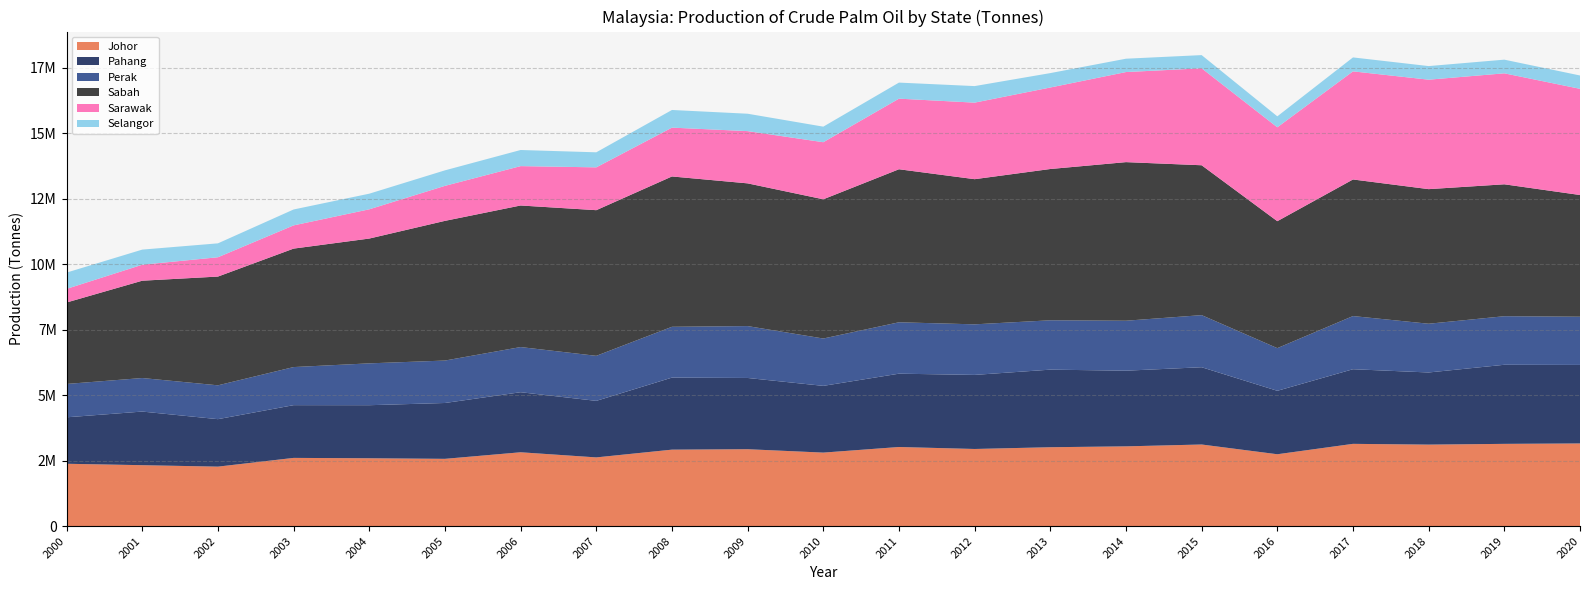

Reading left to right, what are all the values shown in this chart?

Johor: 2382213	2327866	2272526	2606120	2592338	2570267	2821040	2625238	2921328	2937845	2808199	3022336	2946730	3013784	3047049	3117619	2745389	3142522	3113455	3142218	3157647
Pahang: 1773883	2047531	1812803	2013860	2025803	2132524	2292902	2158802	2750385	2720460	2548432	2799565	2828380	2962088	2889343	2950300	2422681	2849622	2754382	3019773	2998600
Perak: 1273488	1280487	1291994	1454439	1597833	1620522	1724472	1719431	1940432	1980885	1807983	1962530	1930822	1884658	1907711	1989285	1629338	2029909	1861067	1854050	1840646
Sabah: 3110320	3716168	4152428	4523397	4765561	5333764	5405617	5561484	5740430	5449694	5315996	5843165	5542649	5776459	6055569	5722967	4847253	5215345	5139356	5037168	4647375
Sarawak: 520236	610282	737864	886473	1116546	1336638	1503122	1635259	1864372	1994780	2179601	2695534	2922607	3111975	3439339	3702147	3585286	4128066	4179339	4237411	4054339
Selangor: 621653	577227	530795	607070	596610	592141	615493	574429	673978	664069	594045	613231	631792	550243	509666	503878	418090	532519	519504	521837	509535